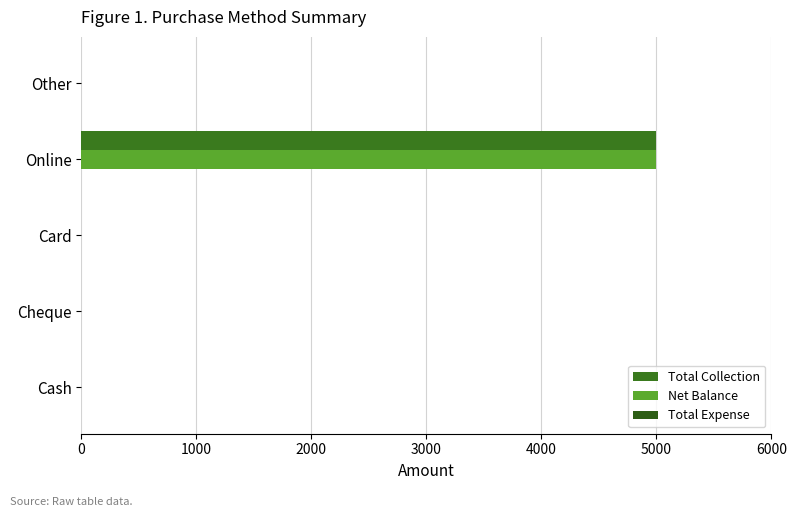

List the series in order of their peak value, lowest first.

Total Expense, Total Collection, Net Balance